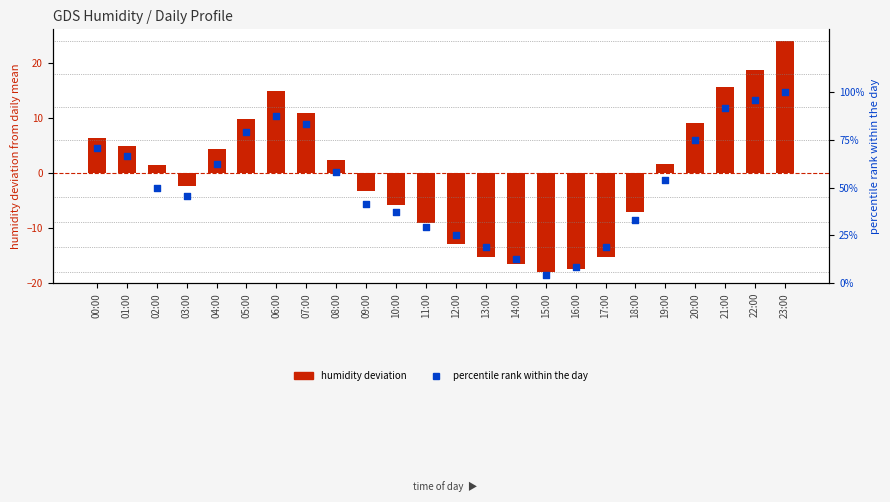

What is the total value across all series at 04:00?

66.8